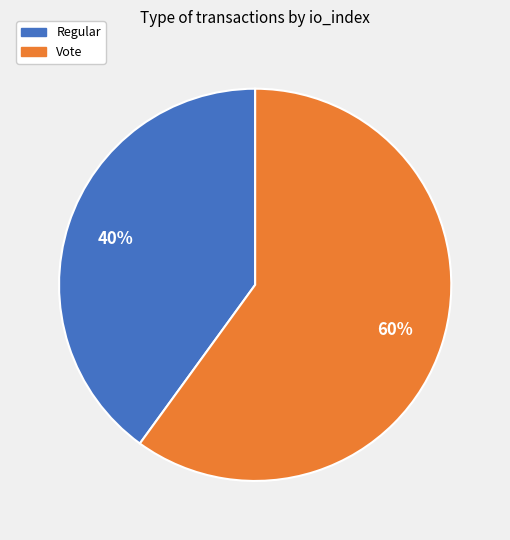

To the nearest percent, what is the average slice percentage?

50%